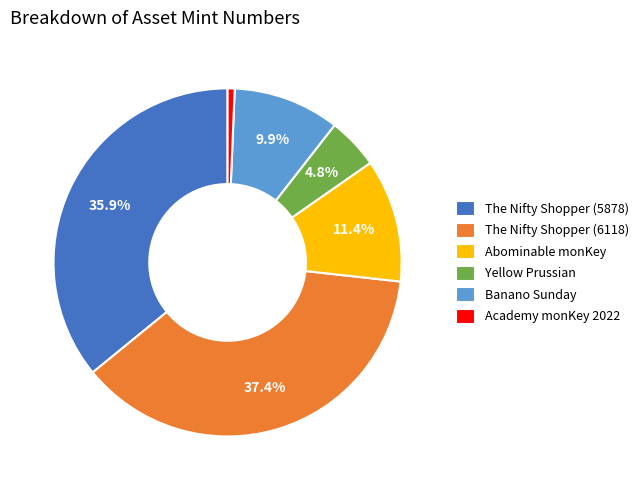

Count the number of slices in the pie.

6